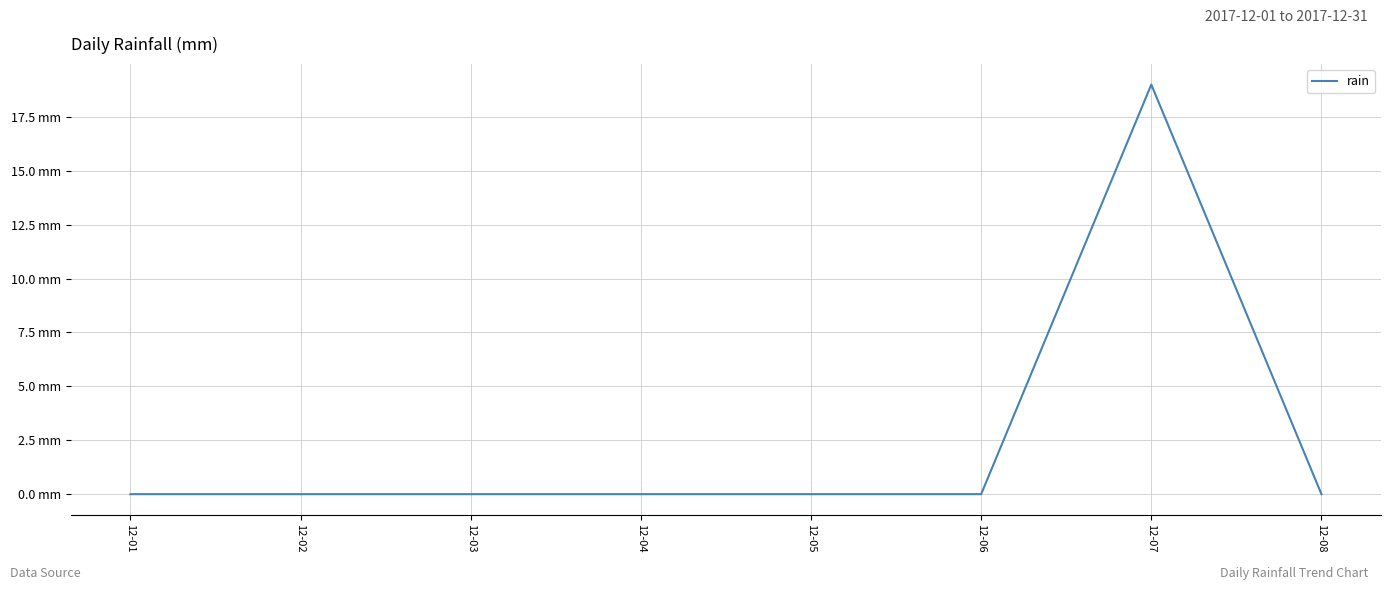

How many points are higher than both their immediate neighbors (excluding endpoints)?

1